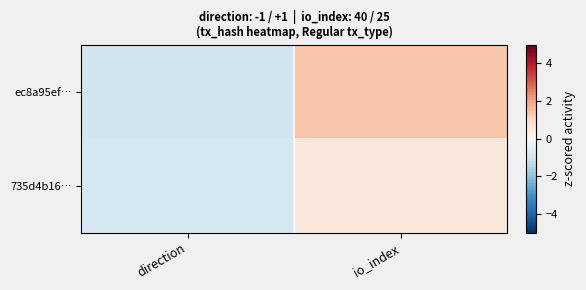

Which category has the lowest value across all series?

direction